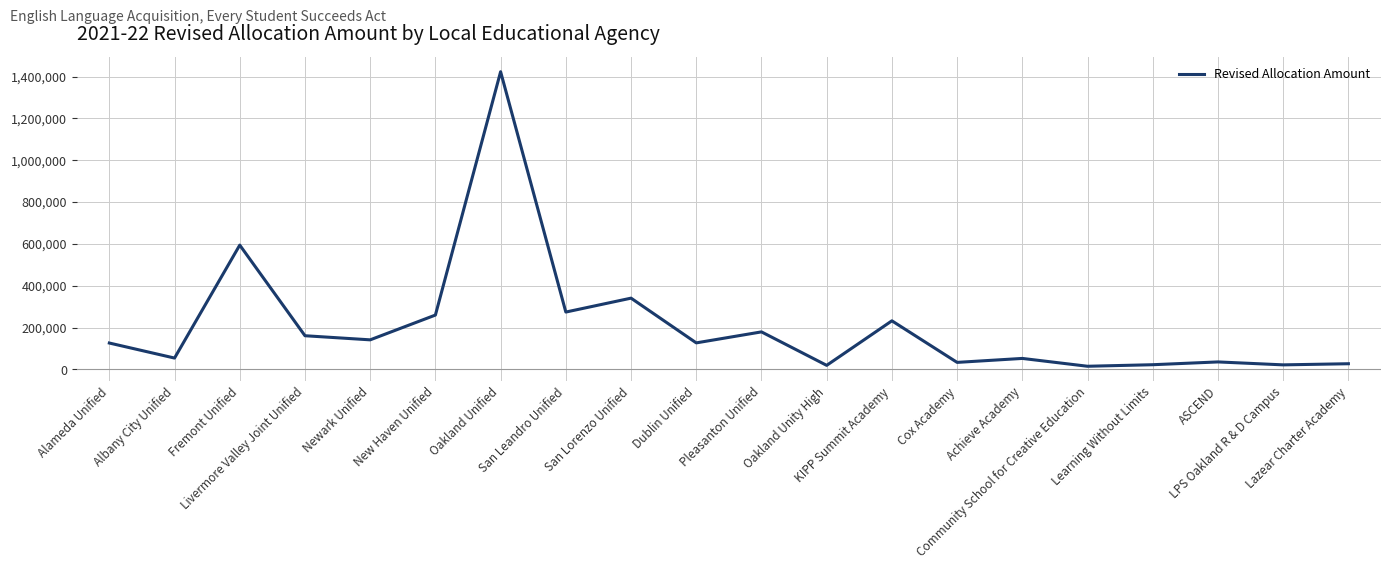

What is the approximate value at Pleasanton Unified, to the nearest 50?

179700